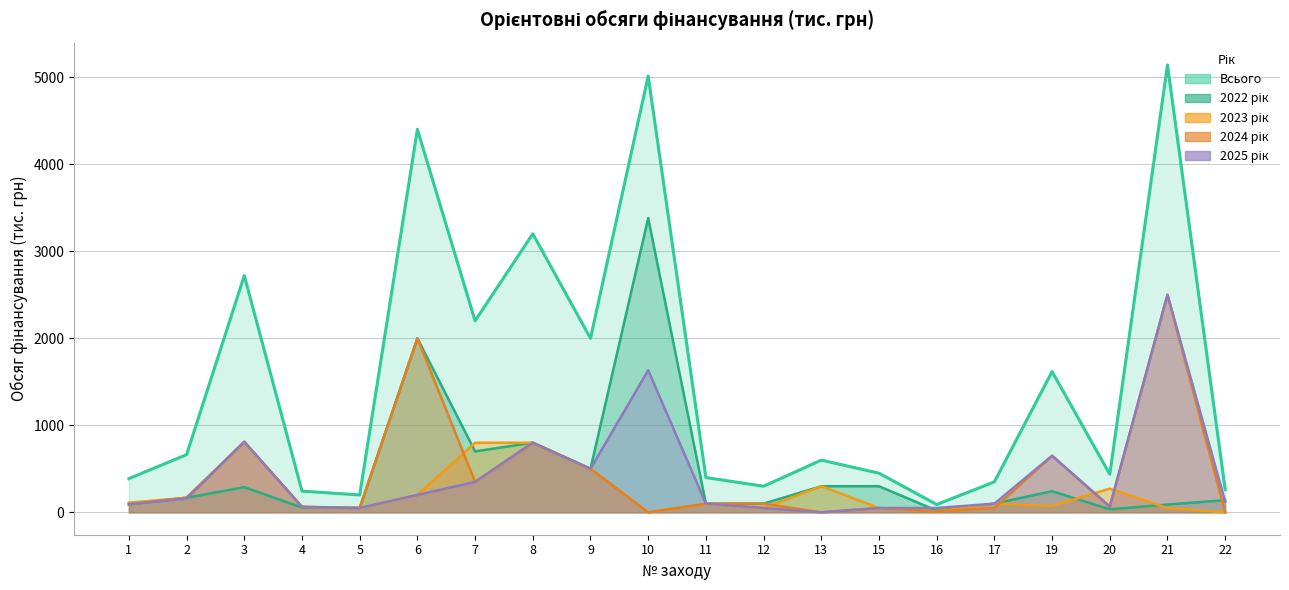

Read the 2023 рік value at 9.

500.0